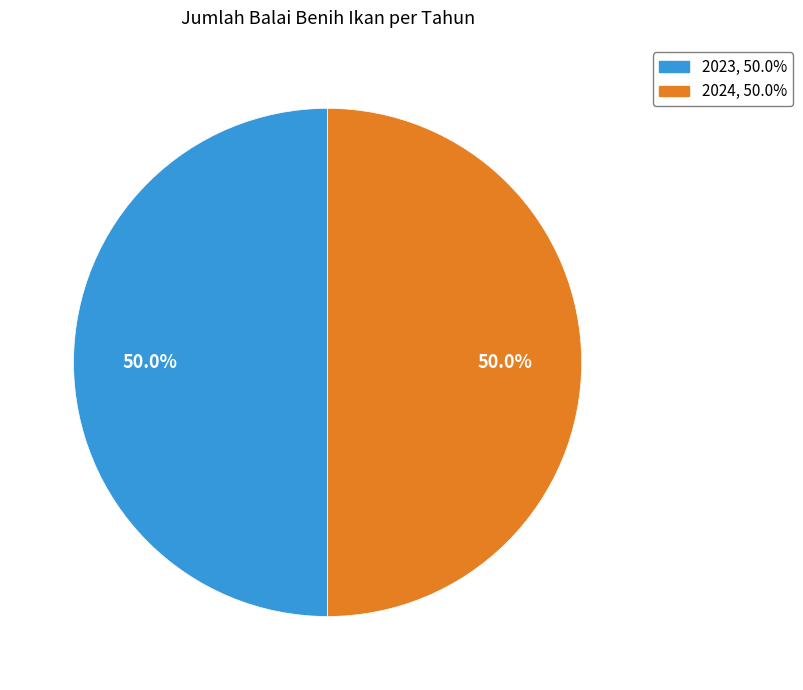

Count the number of slices in the pie.

2